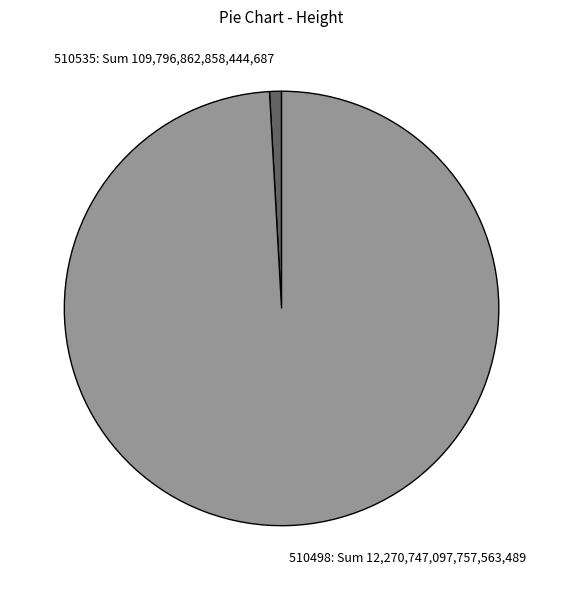

Which has a higher value, 510535 or 510498?

510498